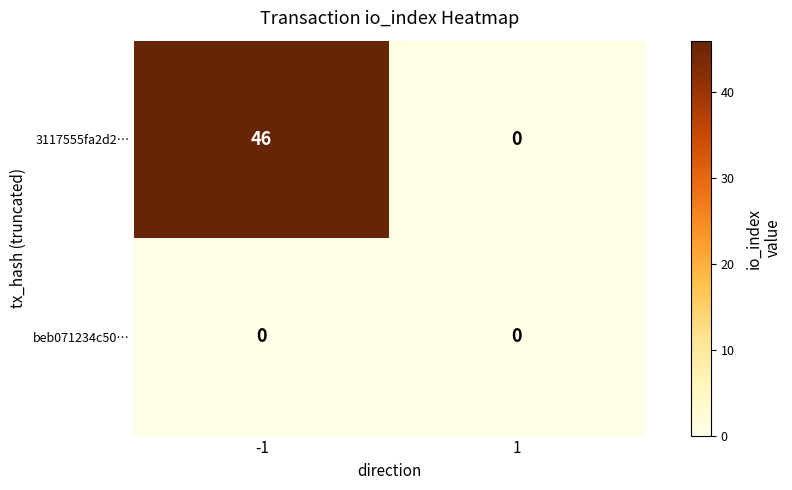

Which series has the largest total across all categories?

3117555fa2d2…